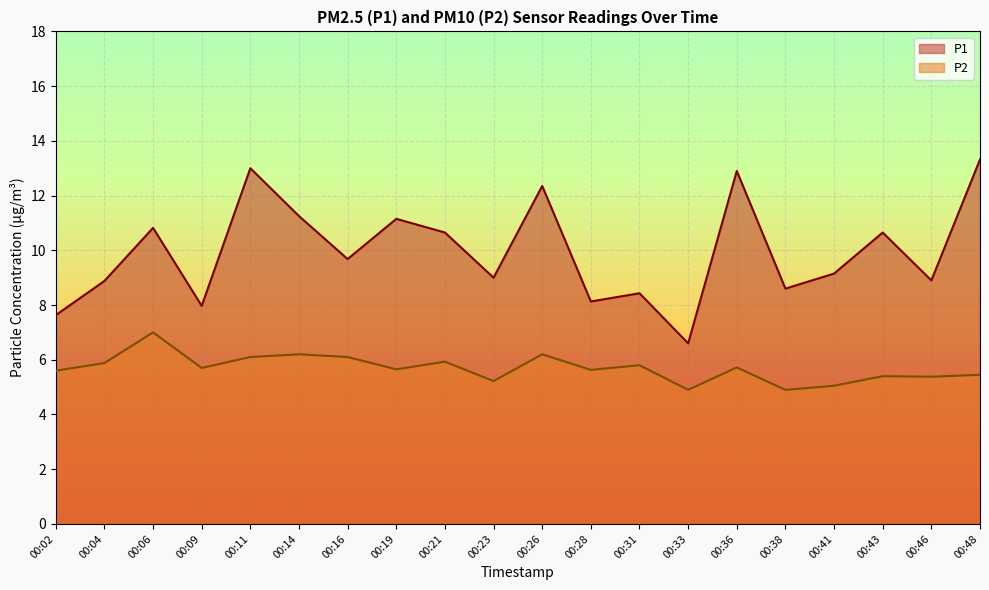

What is the average value of the P2 series?

5.7